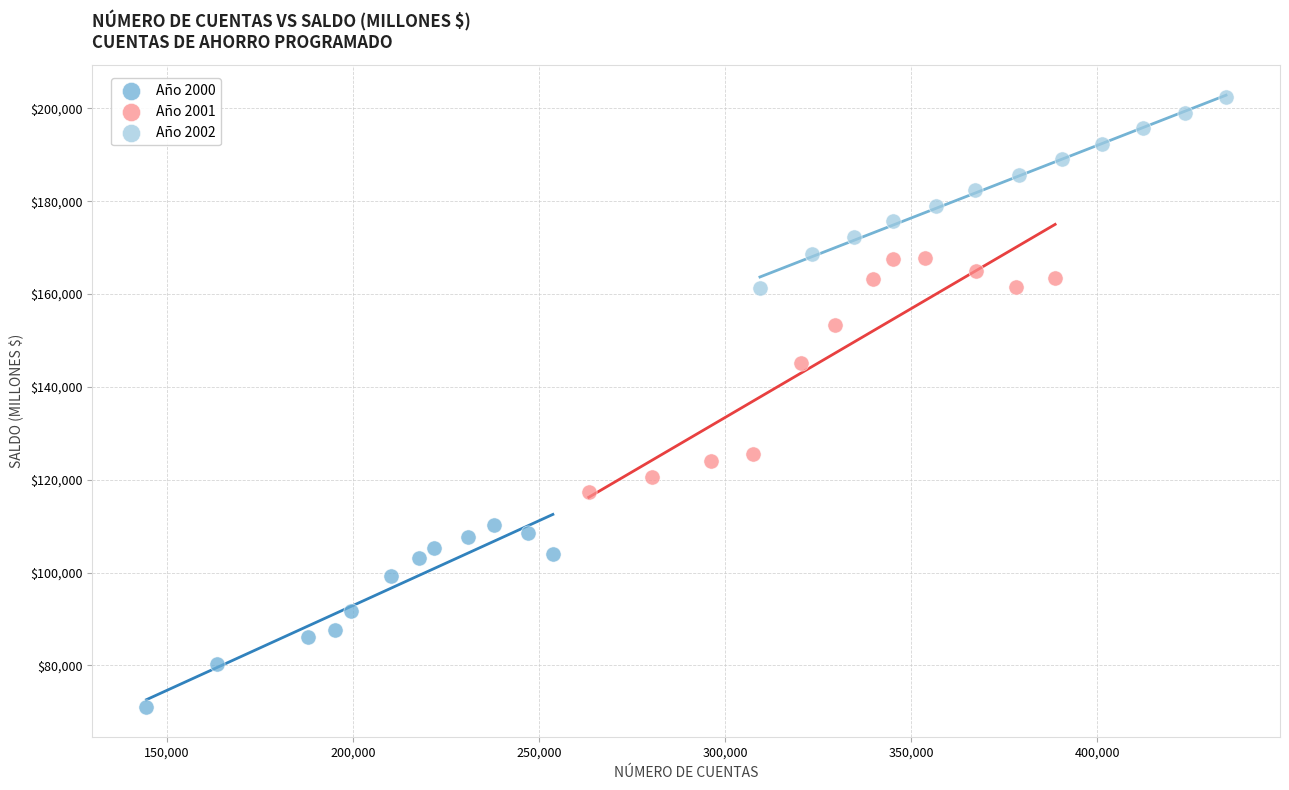

Which series reaches the maximum Y coordinate?

Año 2002